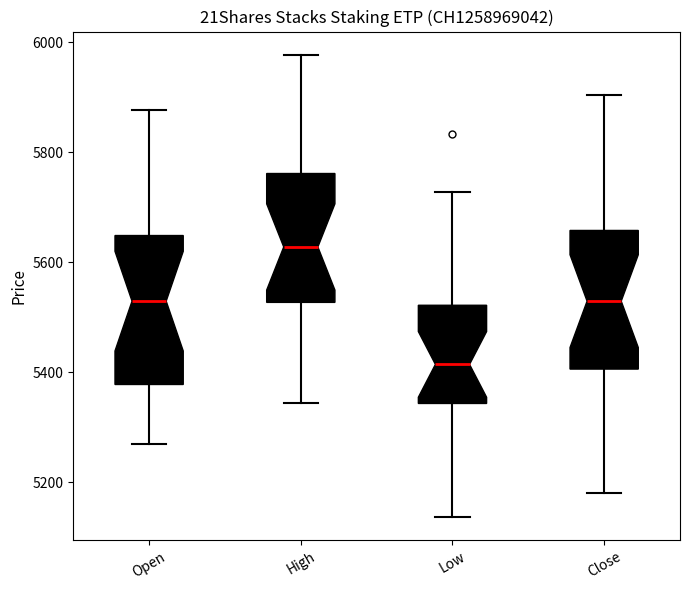

Reading left to right, transcribe this box plot: for each box, give where its median line is, the range the box spans, and where its two whiskers end, as read against the y-axis. The values are not printed on the chart, so give them approximately, as read against the axis.

Open: median 5520, box 5380 to 5640, whiskers 5280 to 5880
High: median 5620, box 5520 to 5760, whiskers 5340 to 5980
Low: median 5420, box 5340 to 5520, whiskers 5140 to 5720
Close: median 5520, box 5400 to 5660, whiskers 5180 to 5900